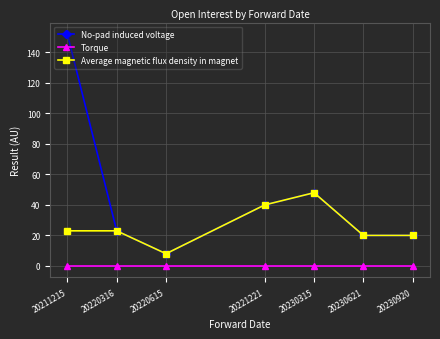

List the series in order of their overall mean, lowest first.

Torque, Average magnetic flux density in magnet, No-pad induced voltage